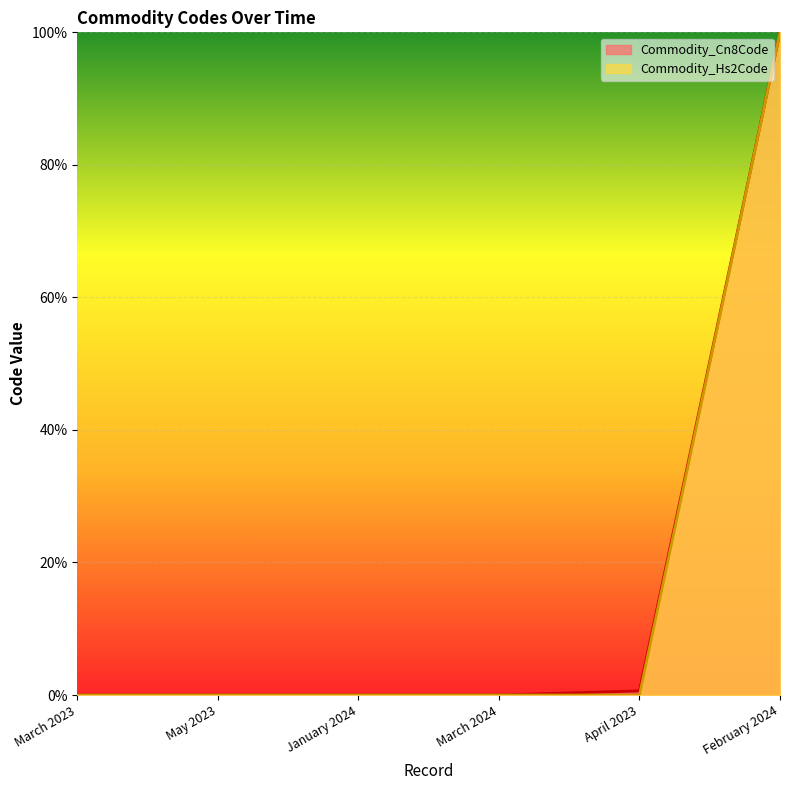

What is the highest value of the Commodity_Cn8Code series?

1.0